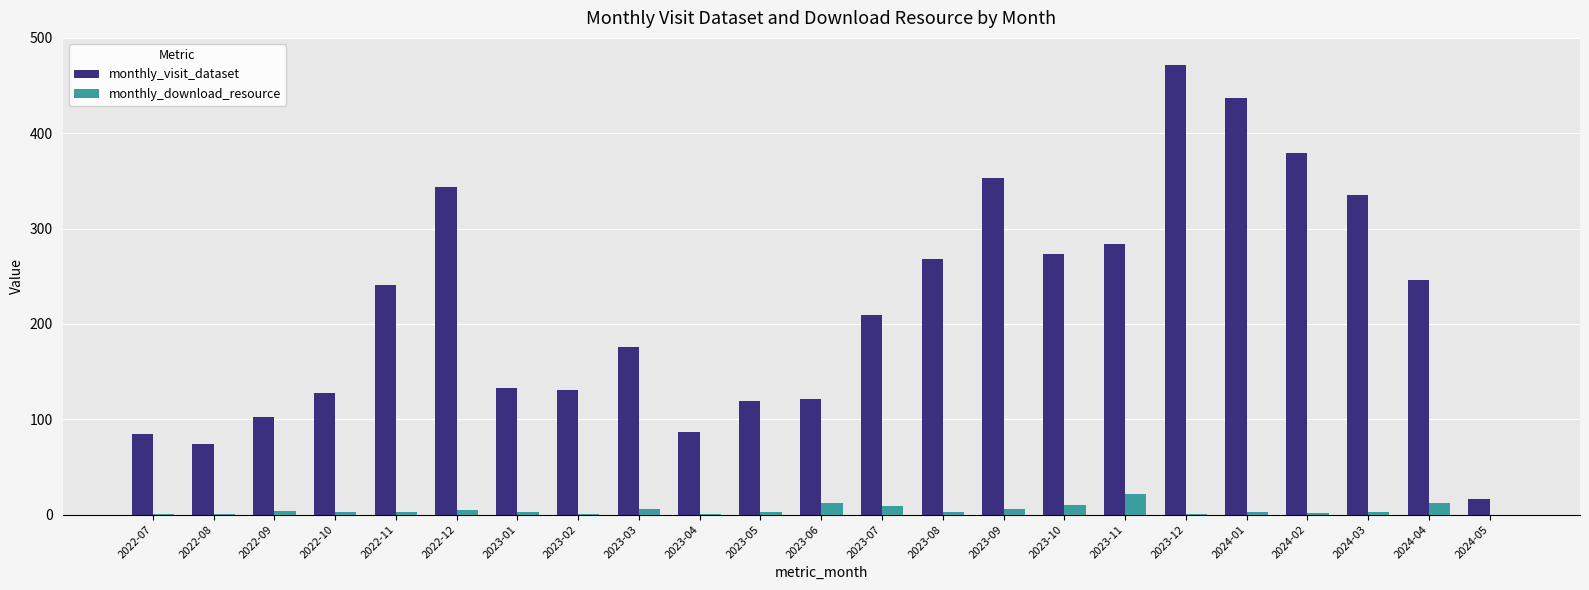

Is the value of monthly_download_resource at 2023-05 greater than the value of monthly_visit_dataset at 2022-11?

No